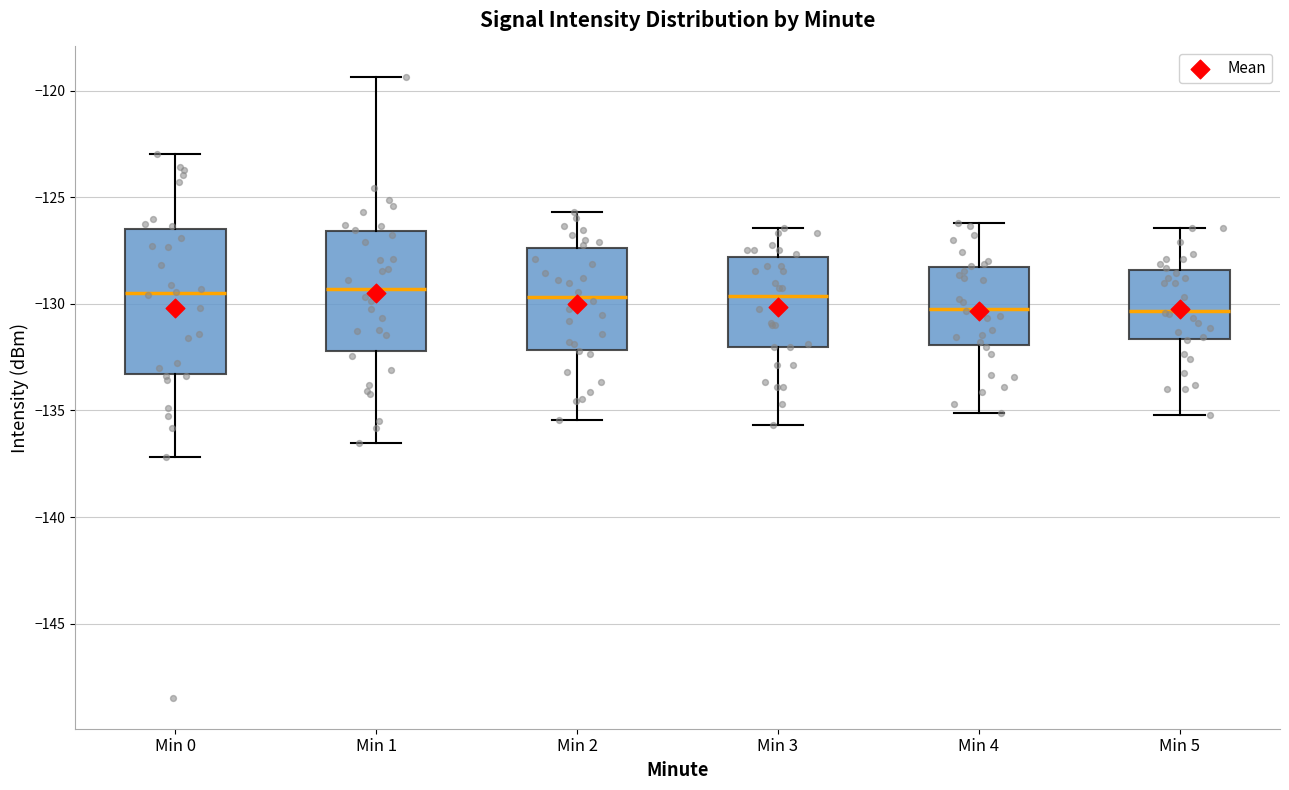

Comparing the boxes themselves (not the whiskers), which one is the tallest?

Min 0